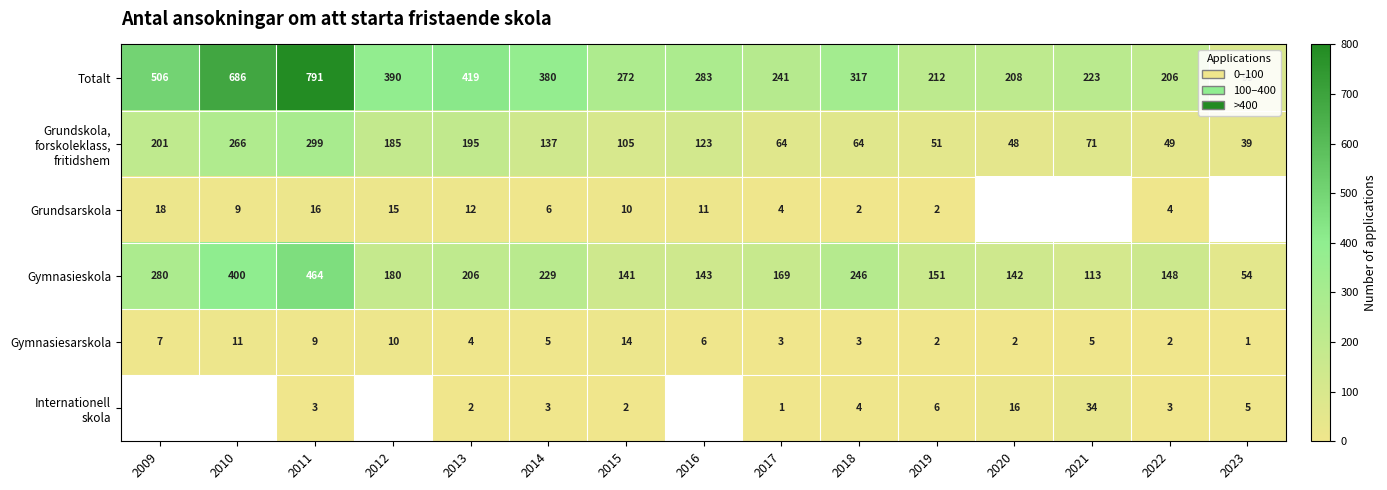

At which label is Totalt closest to 445?

2013